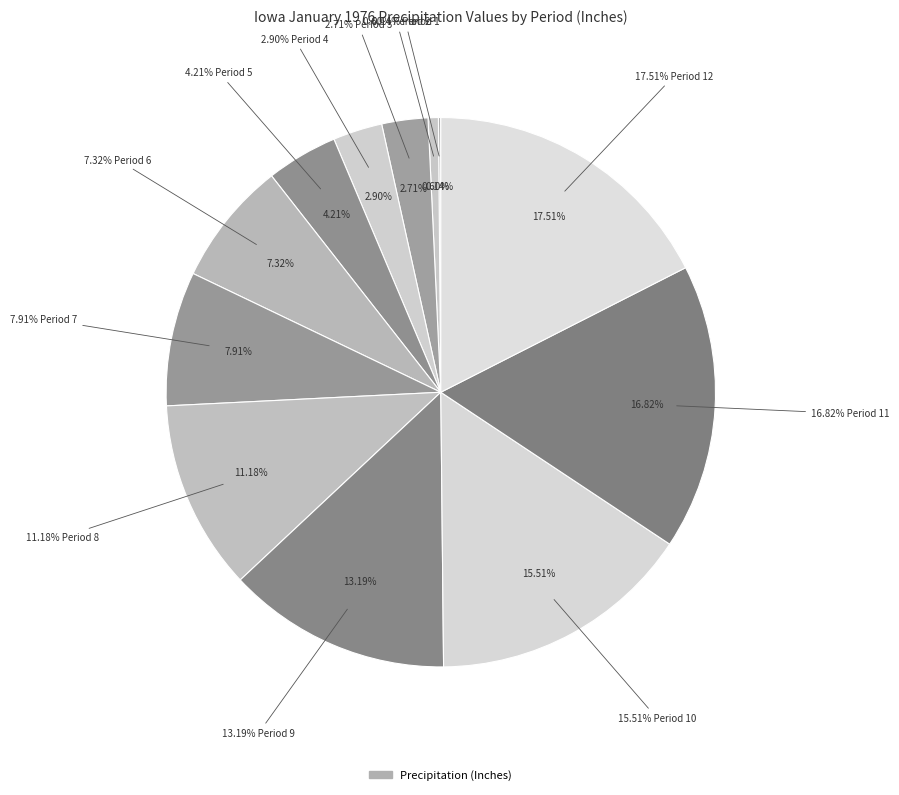

Count the number of slices in the pie.

12